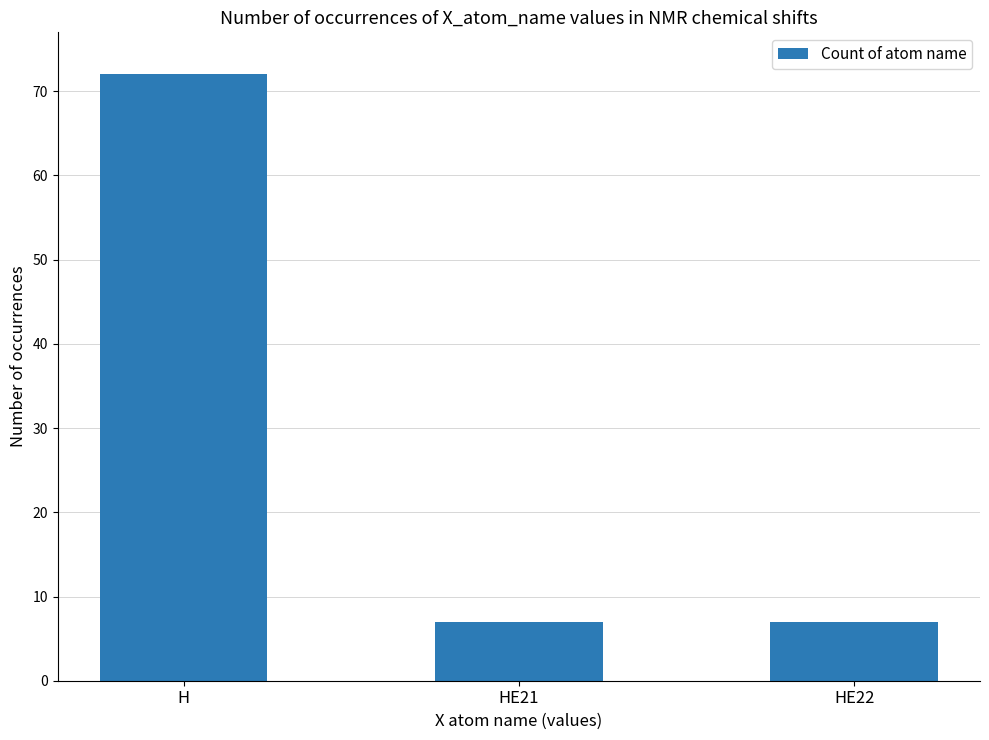

What is the minimum value shown in the chart?

7